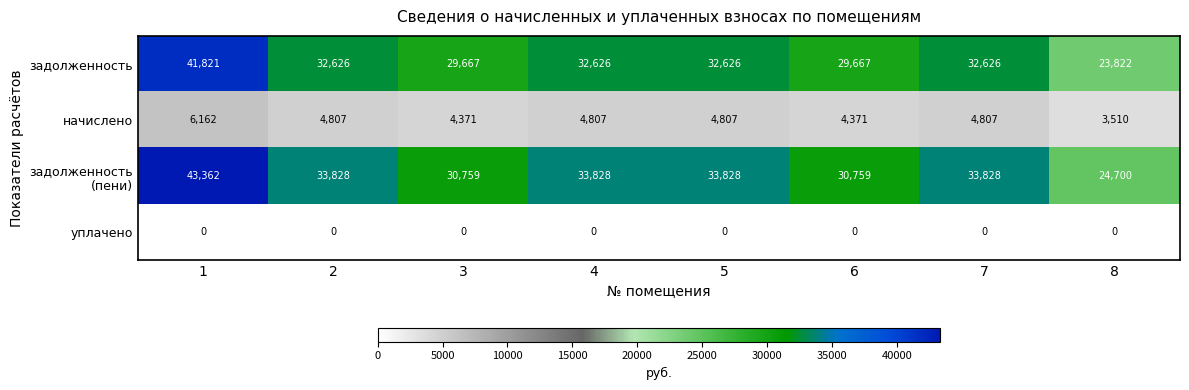

Read the начислено value at 4, to the nearest 50.

4800